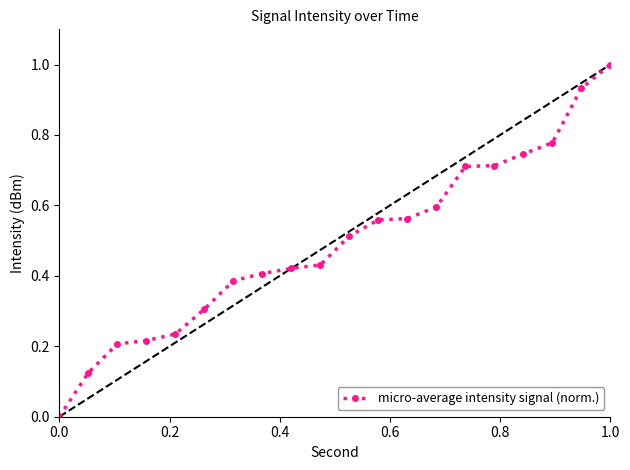

What is the maximum value shown in the chart?

1.0